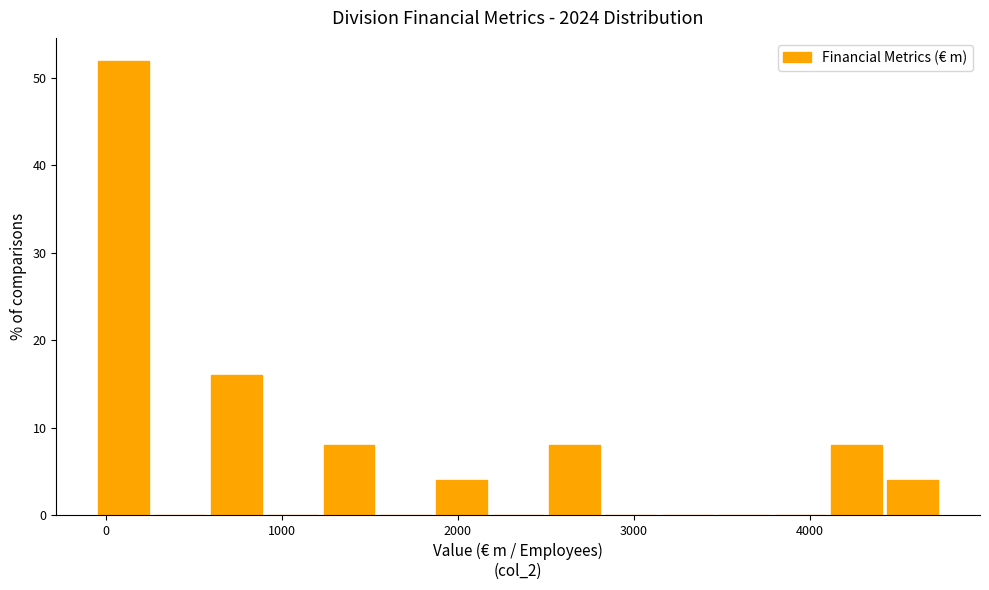

Read against the x-axis, roughly where is the centre of the tallest bar?

100